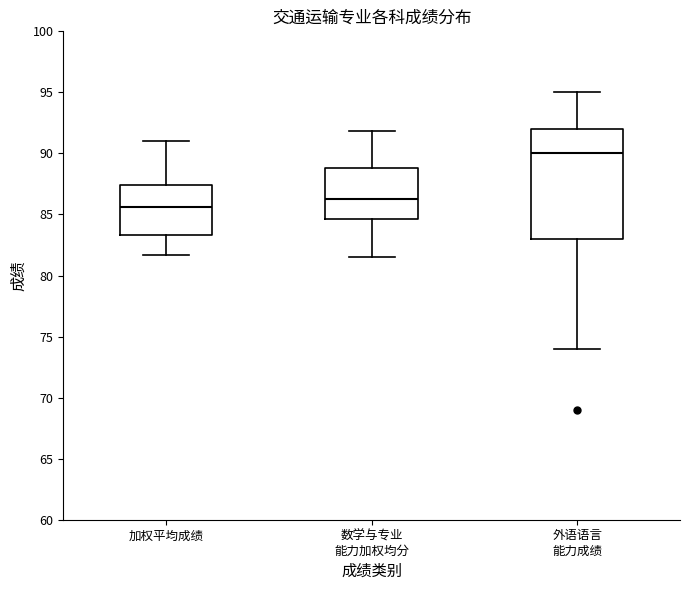

Which box is the tallest, from its lower edge to its upper edge?

外语语言 能力成绩